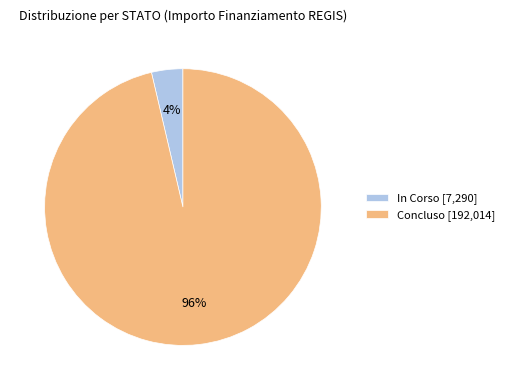

Is there any slice that represents more than half of the pie?

Yes